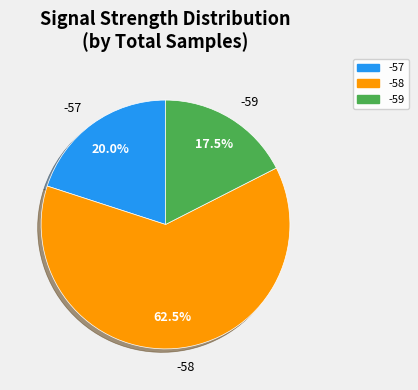

Is there a majority slice in this chart?

Yes